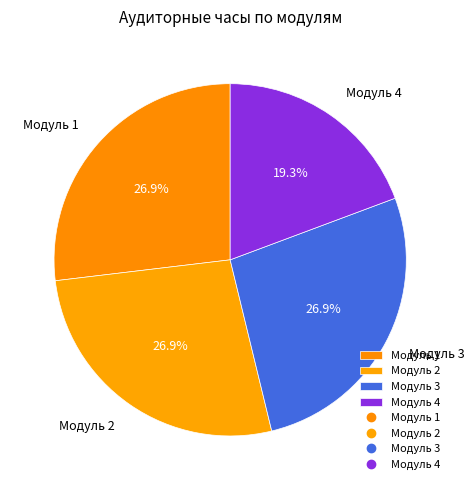

Is it true that Модуль 2 is 27% of the pie?

True